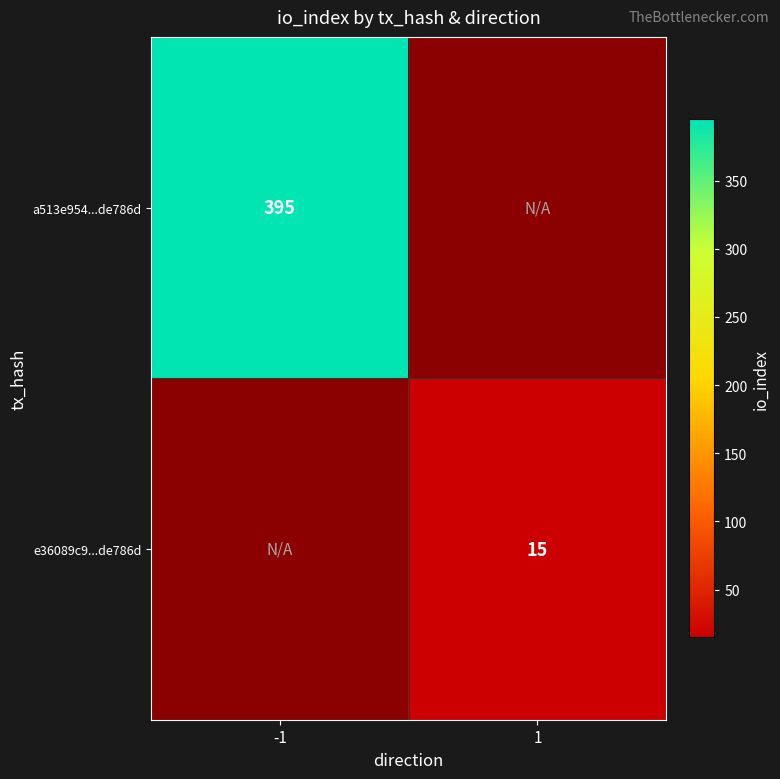

True or false: e36089c9...de786d has a value of 23 at 1.

False